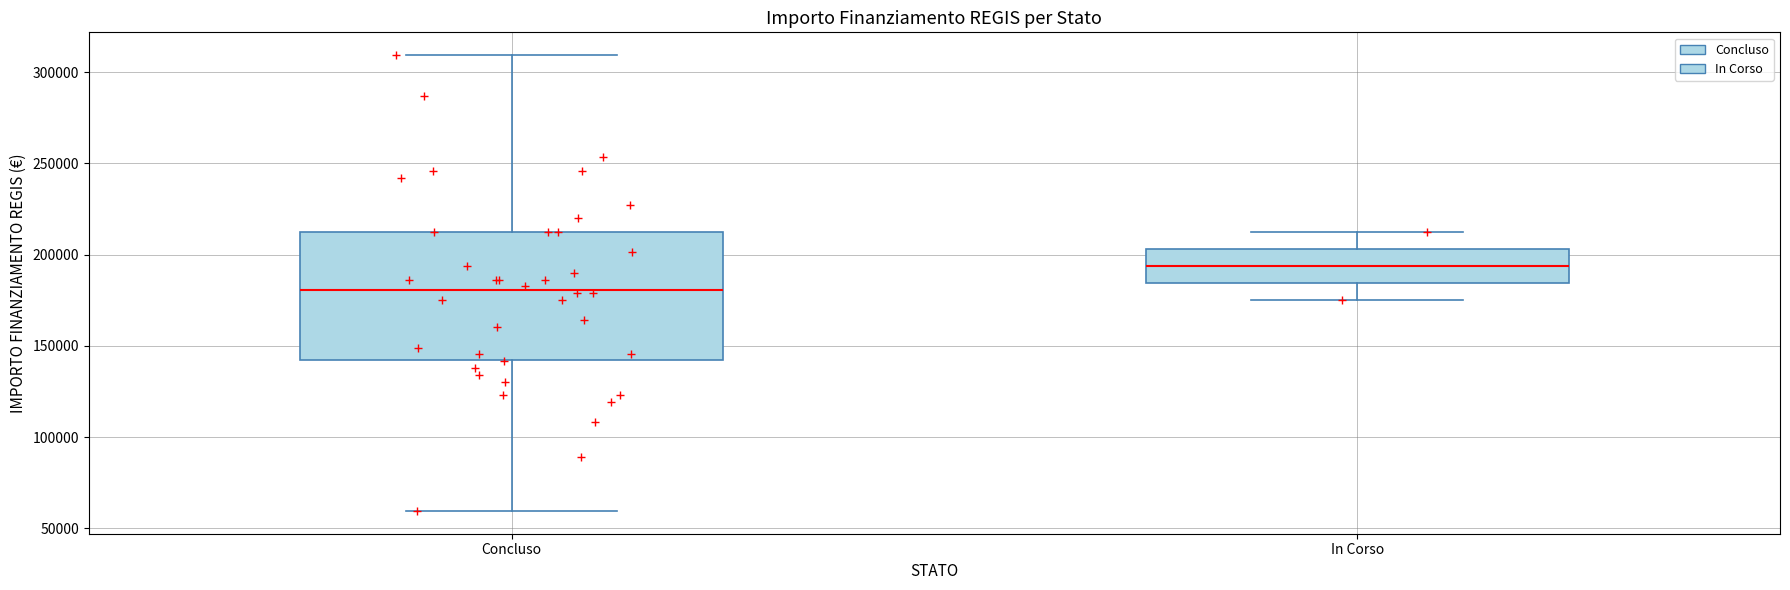

Where does the upper whisker of the box for In Corso end on the y-axis? The values are not printed on the chart, so give them approximately, as read against the axis.

210000